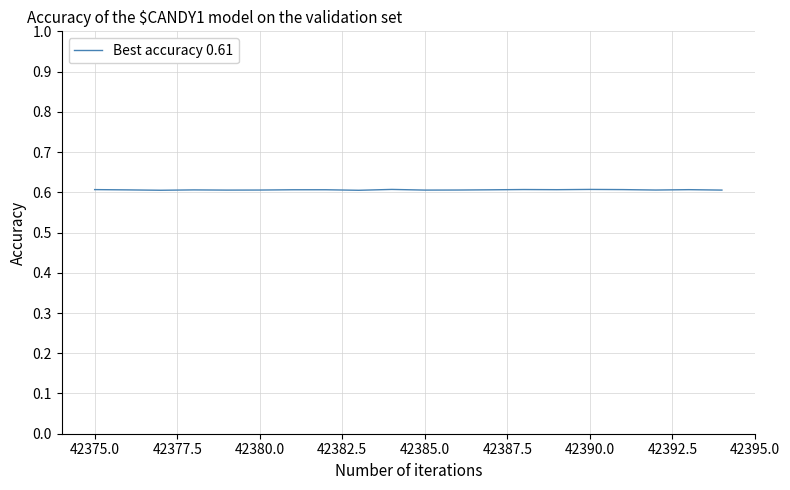

What is the smallest value displayed?

0.6